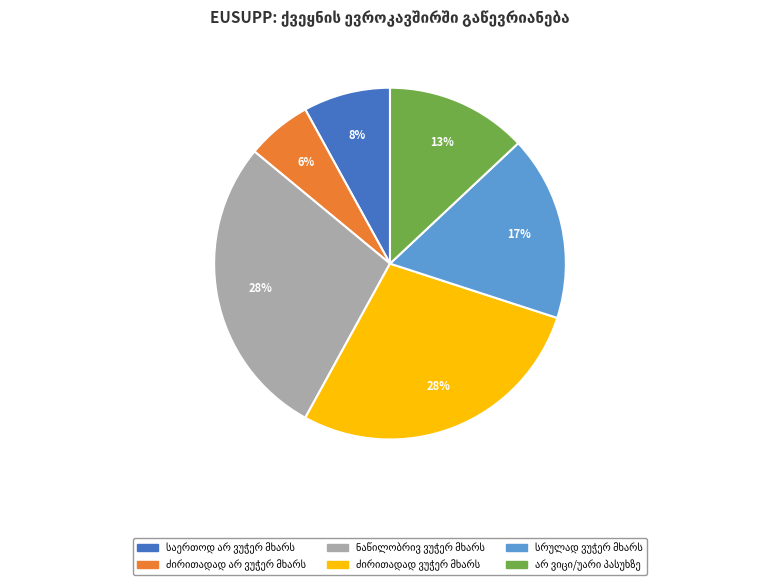

Is there a majority slice in this chart?

No